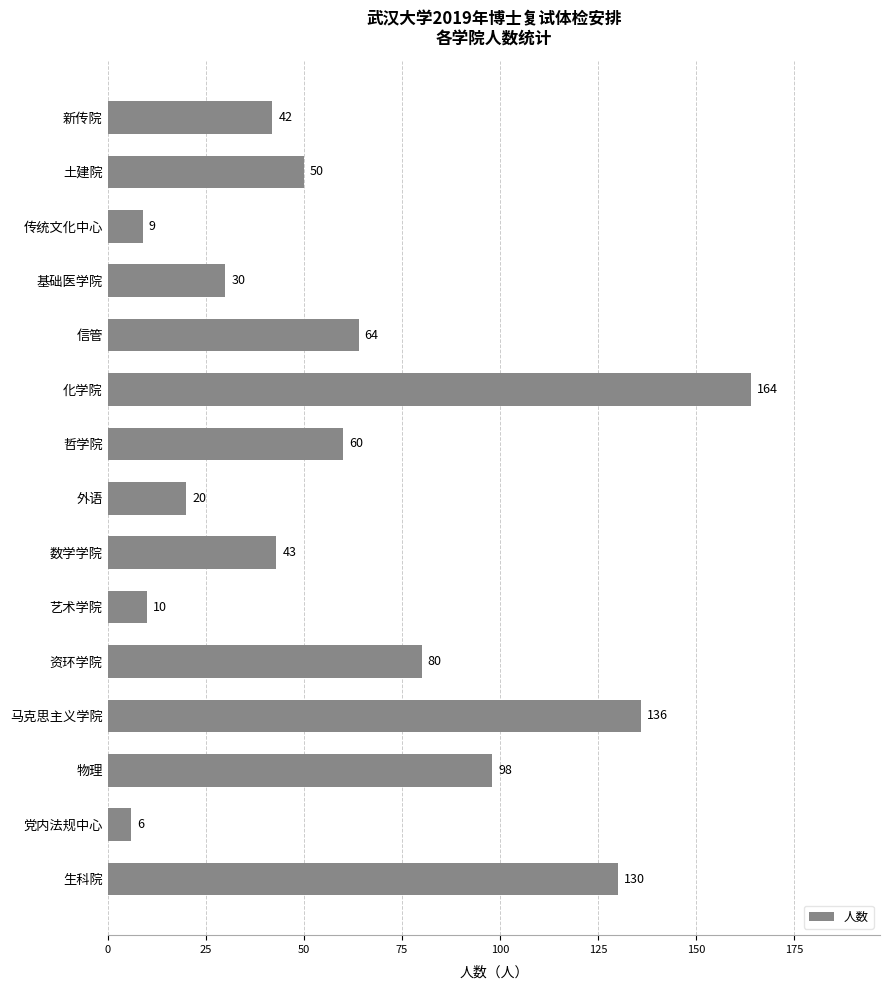

Rank the categories by value from lowest to highest.

党内法规中心, 传统文化中心, 艺术学院, 外语, 基础医学院, 新传院, 数学学院, 土建院, 哲学院, 信管, 资环学院, 物理, 生科院, 马克思主义学院, 化学院